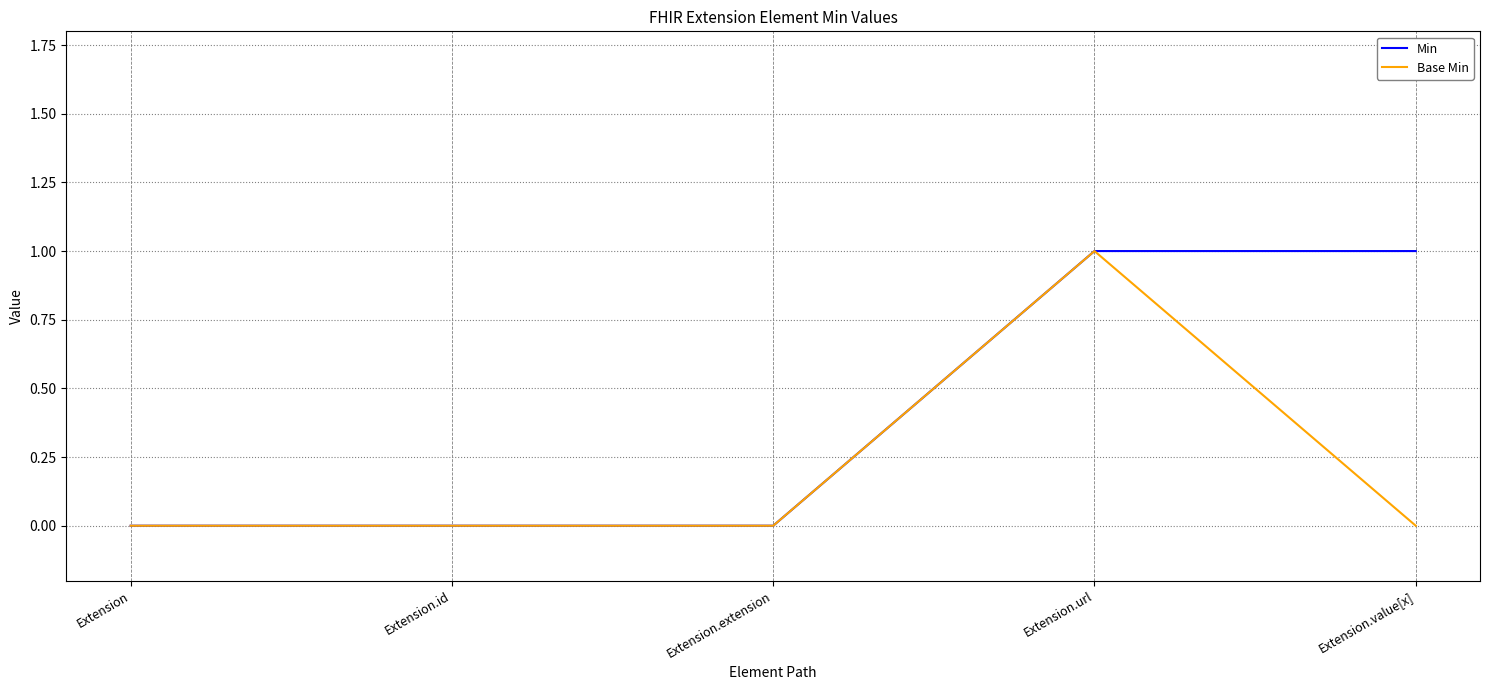

Reading left to right, what are all the values shown in this chart?

Min: Extension=0	Extension.id=0	Extension.extension=0	Extension.url=1	Extension.value[x]=1
Base Min: Extension=0	Extension.id=0	Extension.extension=0	Extension.url=1	Extension.value[x]=0